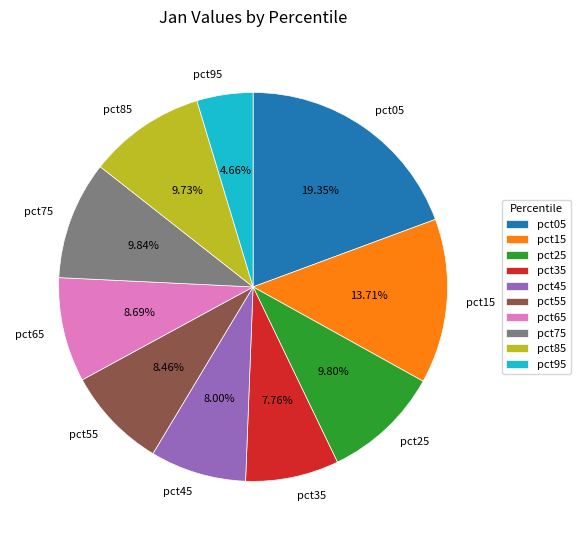

The pct75 slice represents 10% of the pie. True or false?

True